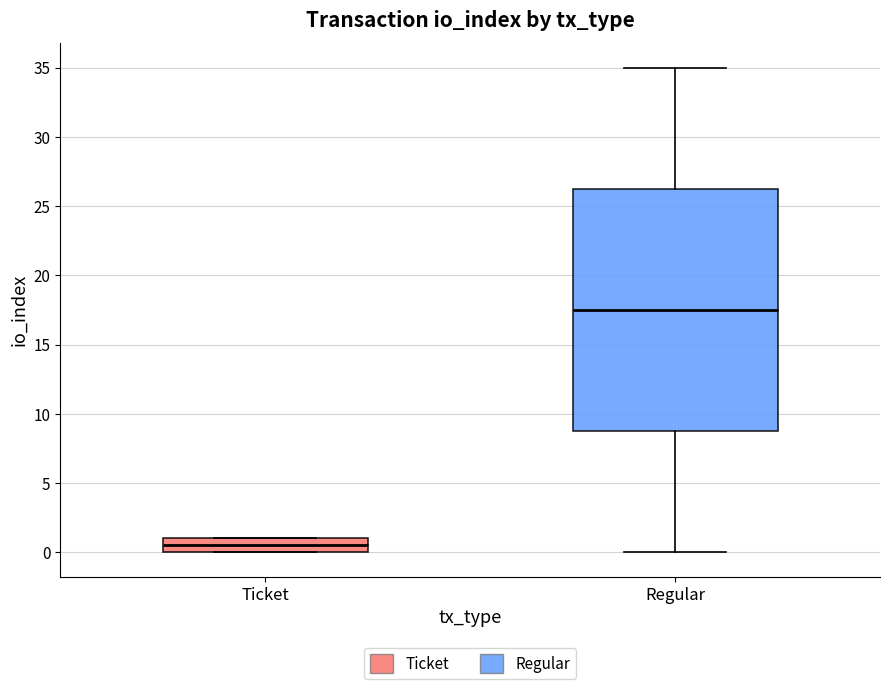

Where does the upper whisker of the box for Regular end on the y-axis? The values are not printed on the chart, so give them approximately, as read against the axis.

35.0